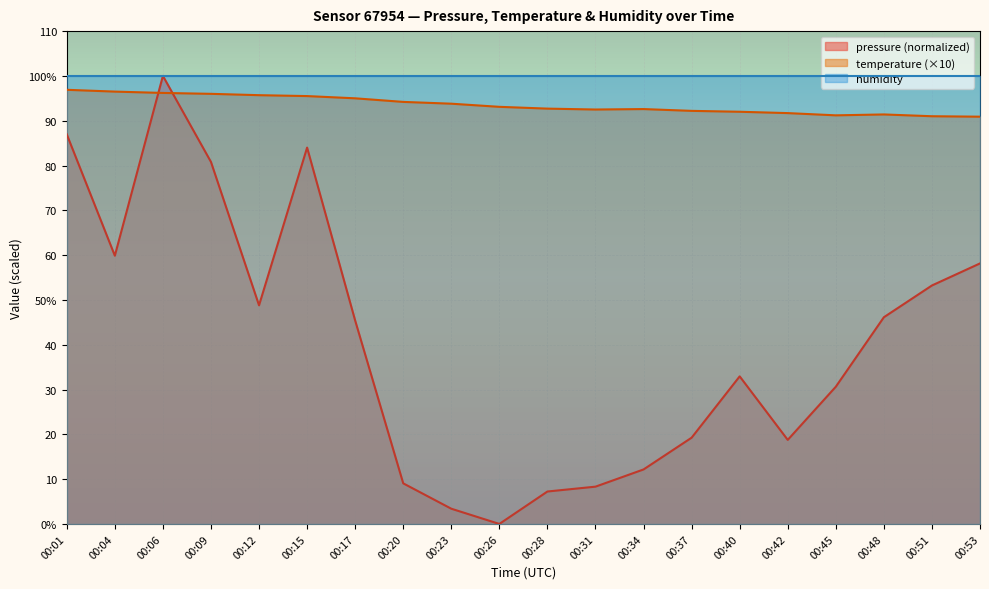

What is the difference between the maximum and minimum values in the pressure series?

100.0